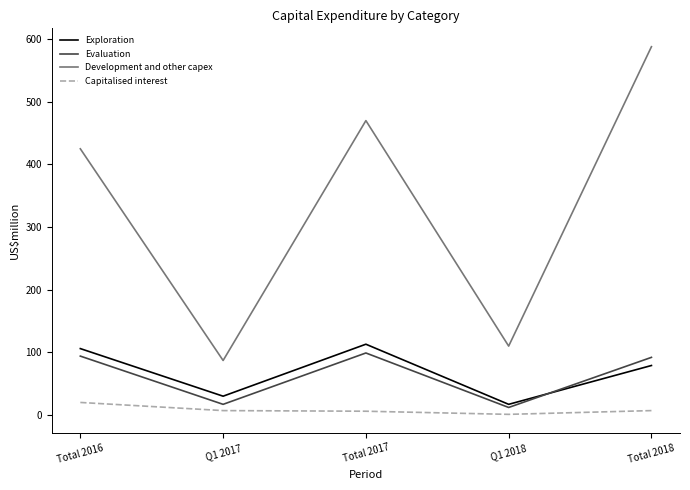

Where is Exploration nearest to the value 65?

Total 2018